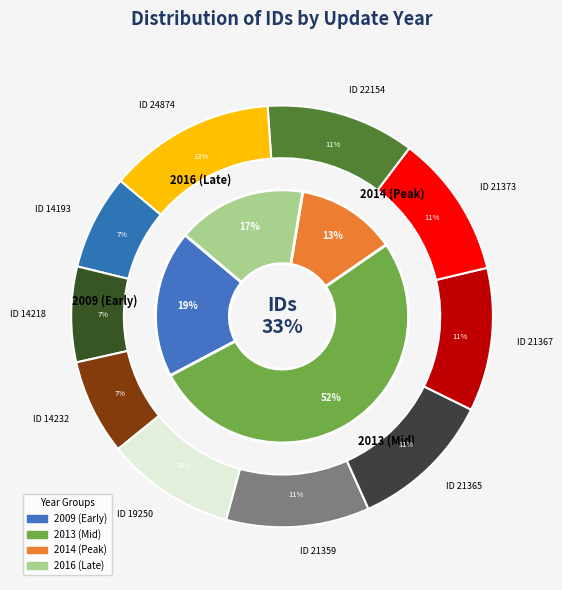

Is the sum of 2013-06-11 and 2009-09-14 greater than half?

No